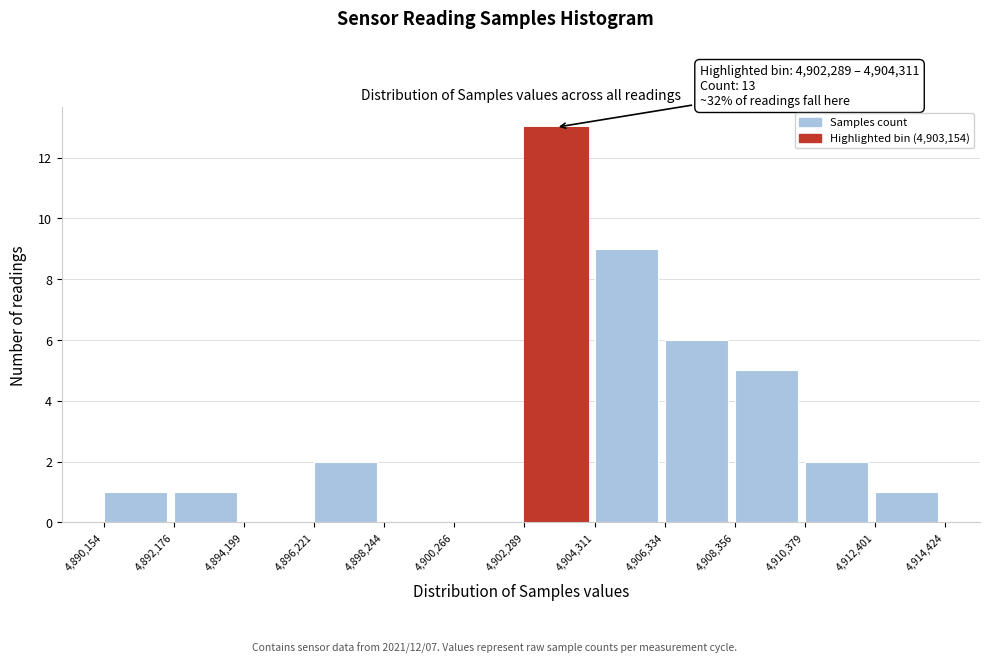

Over which range of the x-axis is the bar tallest?

4,902,289 to 4,904,311